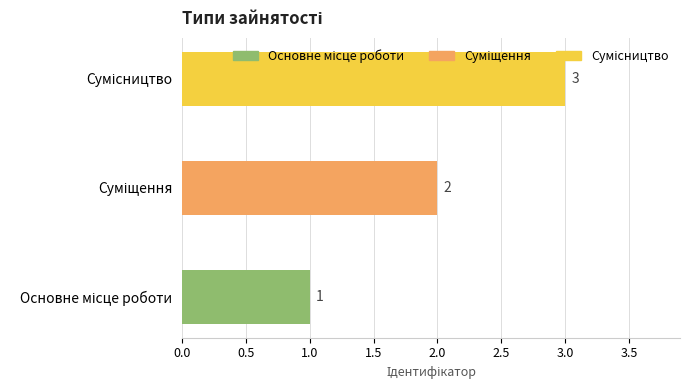

What is the greatest value displayed?

3